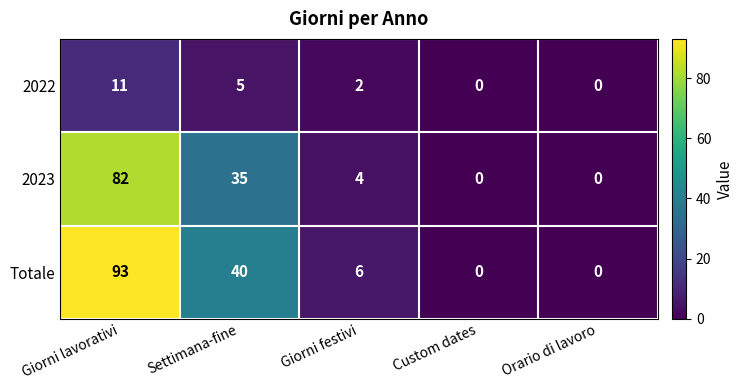

Which label corresponds to the largest value in the chart?

Giorni lavorativi